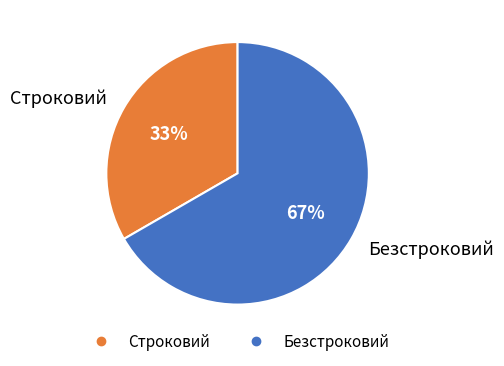

To the nearest percent, what is the average slice percentage?

50%